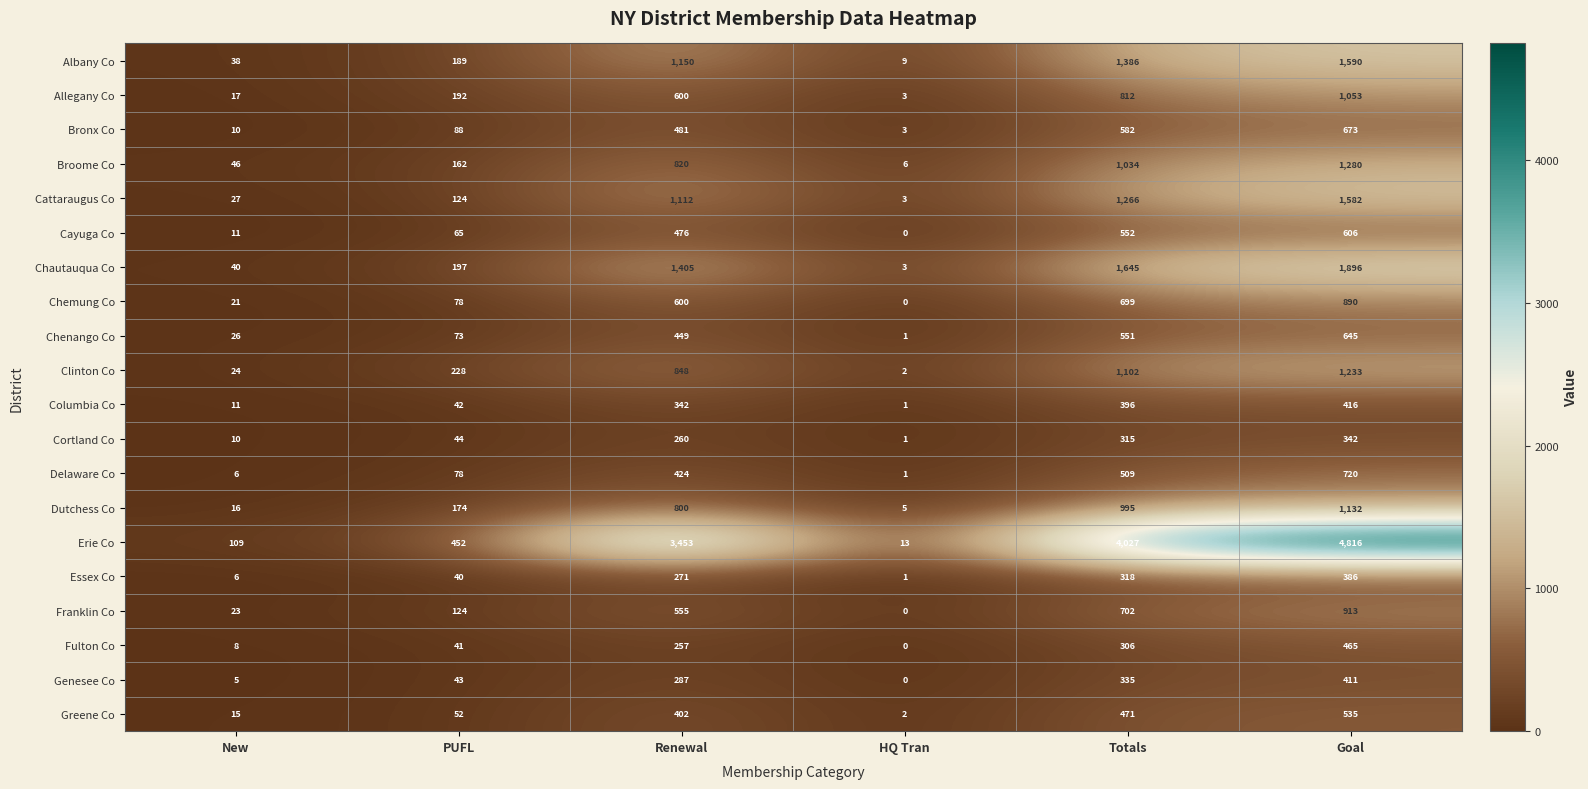

Read the Albany Co value at Goal, to the nearest 10.

1590